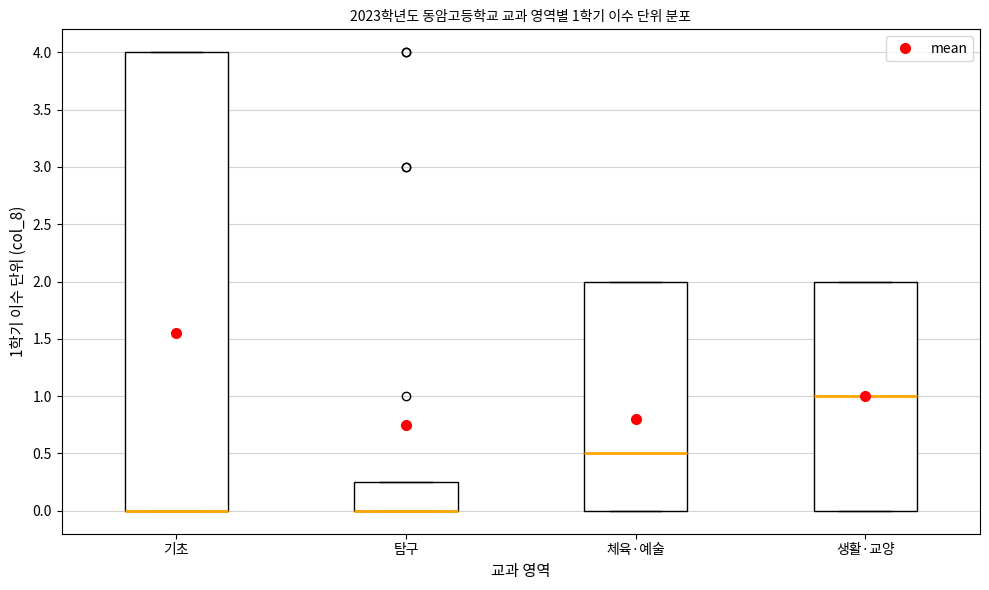

Comparing the boxes themselves (not the whiskers), which one is the tallest?

기초